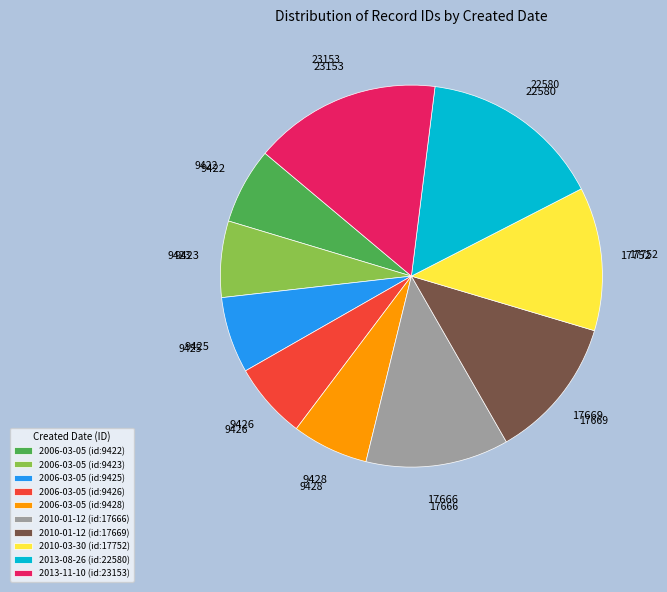

Does 2006-03-05 (id:9422) represent more than half of the total?

No